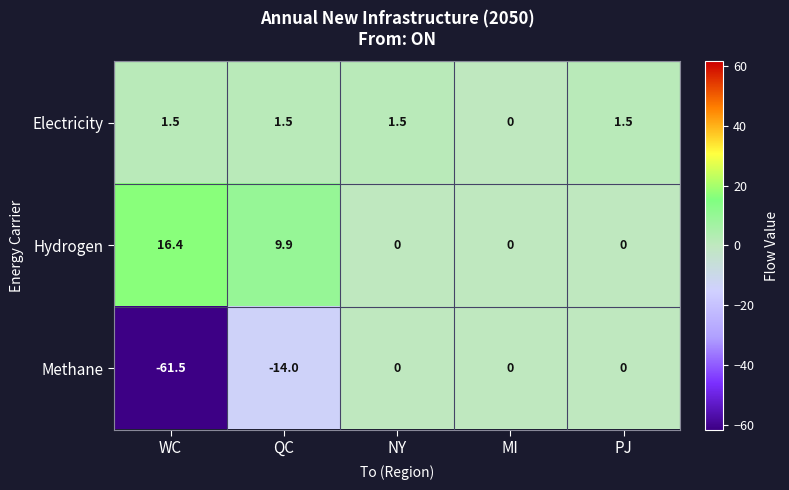

What is the difference between the maximum and minimum values in the Hydrogen series?

16.4